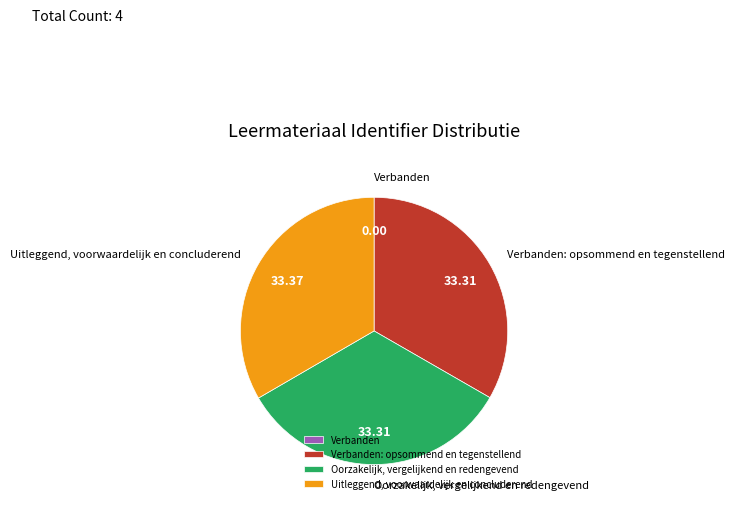

Is Oorzakelijk, vergelijkend en redengevend the majority of the pie?

No